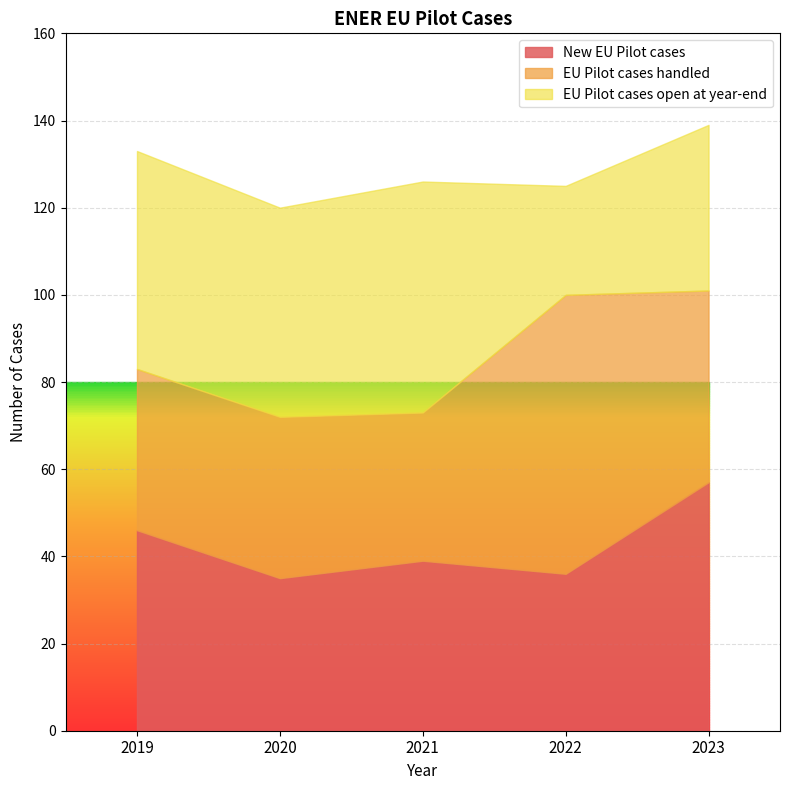

How many intersections are there between EU Pilot cases open at year-end and New EU Pilot cases?

1